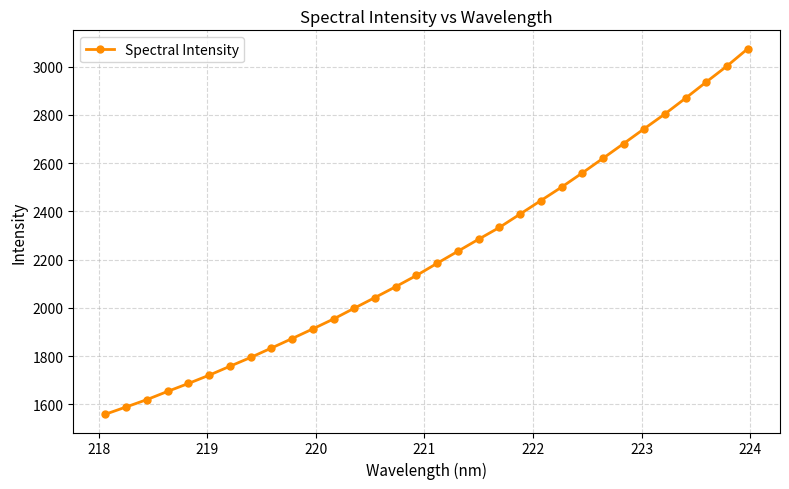

What is the greatest value displayed?

3075.0